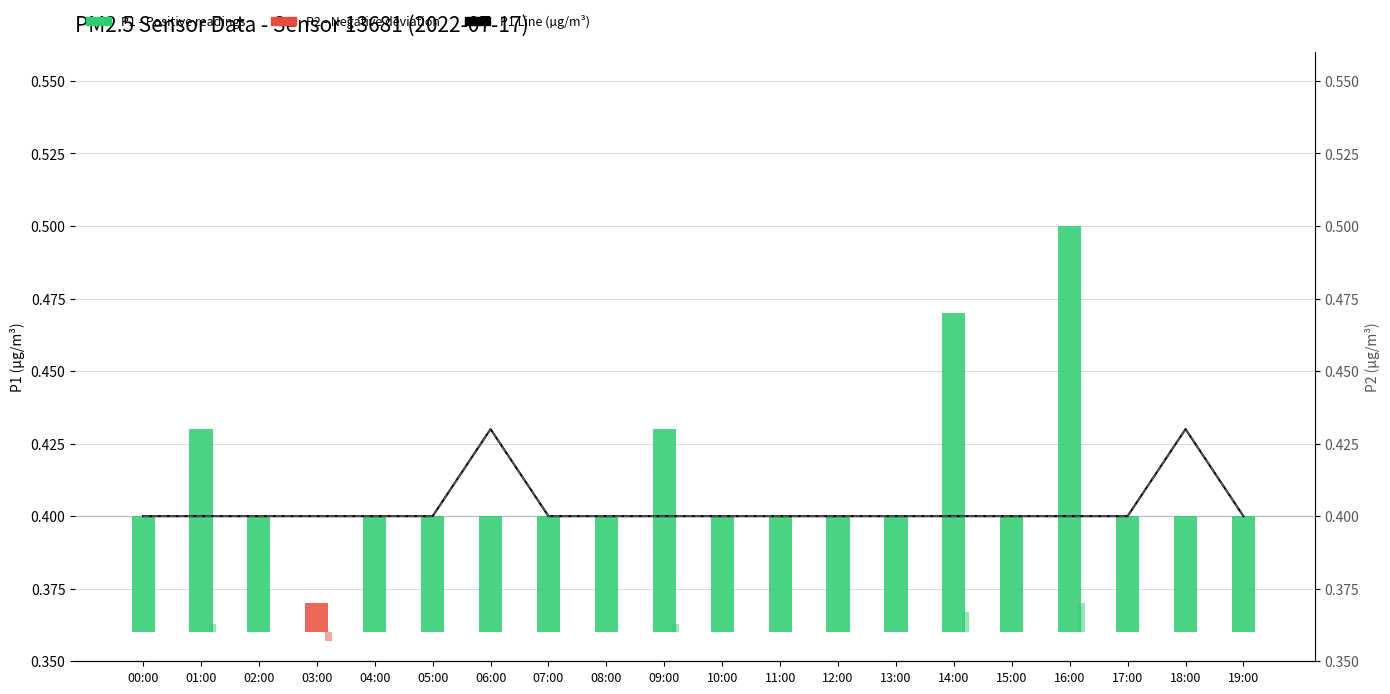

Read the P2 (µg/m³) value at 12:00.

0.4